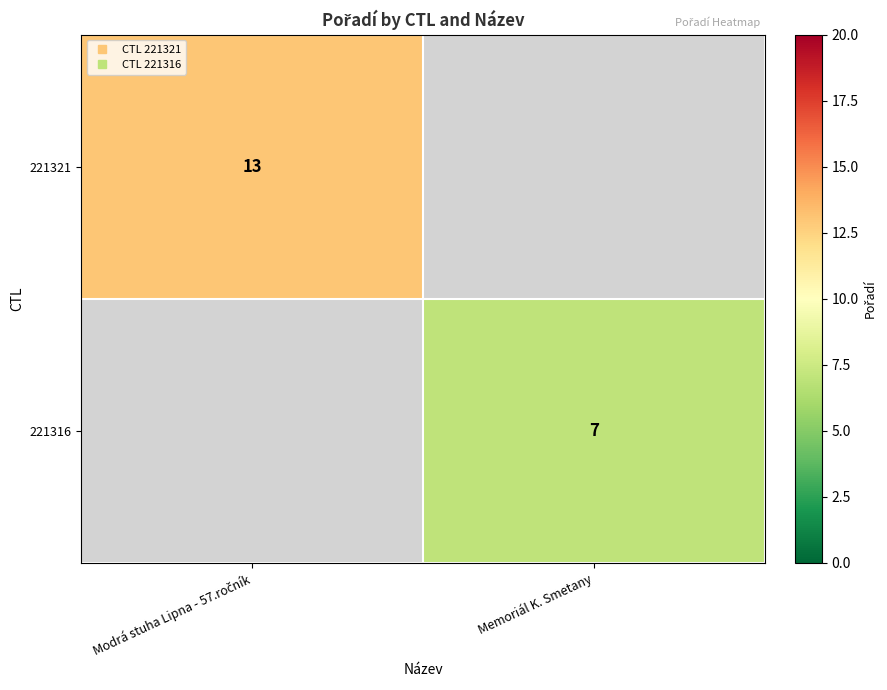

Which series has the widest spread of values?

221321